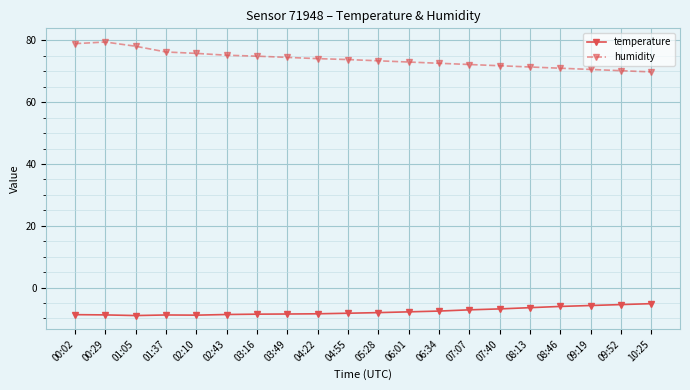

What is the highest value of the temperature series?

-5.2